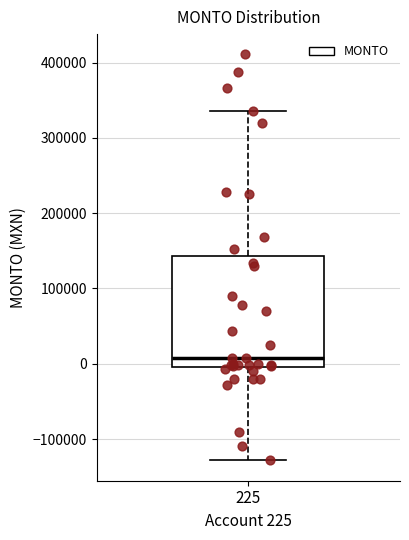

Transcribe this box plot: give where the median line is, the range the box spans, and where the two whiskers end, as read against the y-axis. The values are not printed on the chart, so give them approximately, as read against the axis.

median 10000, box 0 to 140000, whiskers -130000 to 340000